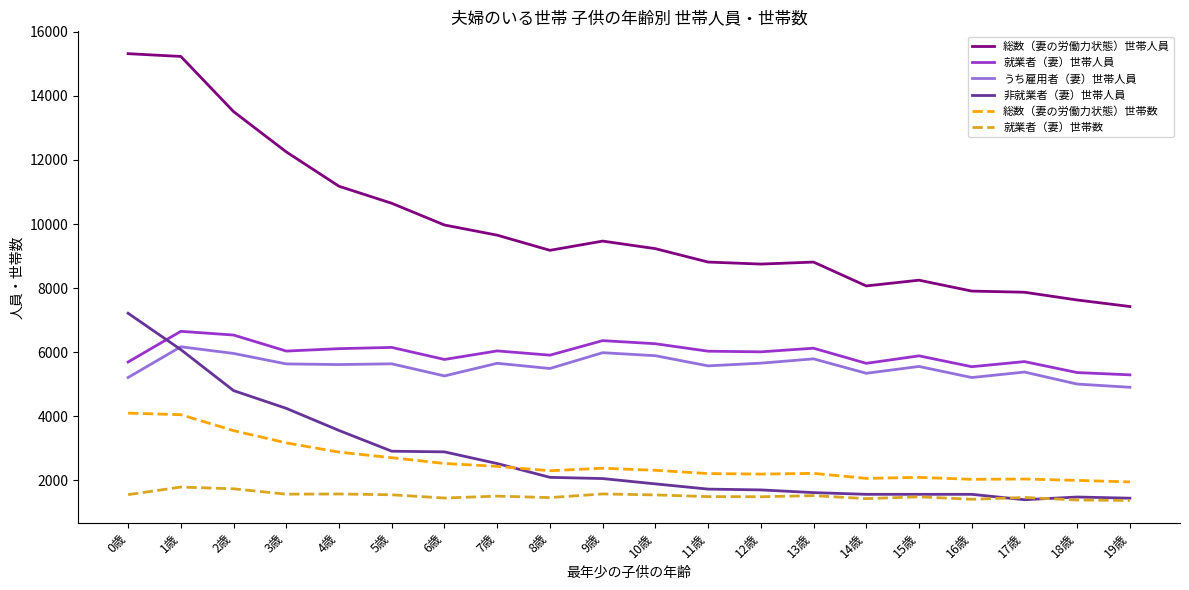

What are all the series names shown in the legend?

総数（妻の労働力状態）世帯人員, 就業者（妻）世帯人員, うち雇用者（妻）世帯人員, 非就業者（妻）世帯人員, 総数（妻の労働力状態）世帯数, 就業者（妻）世帯数